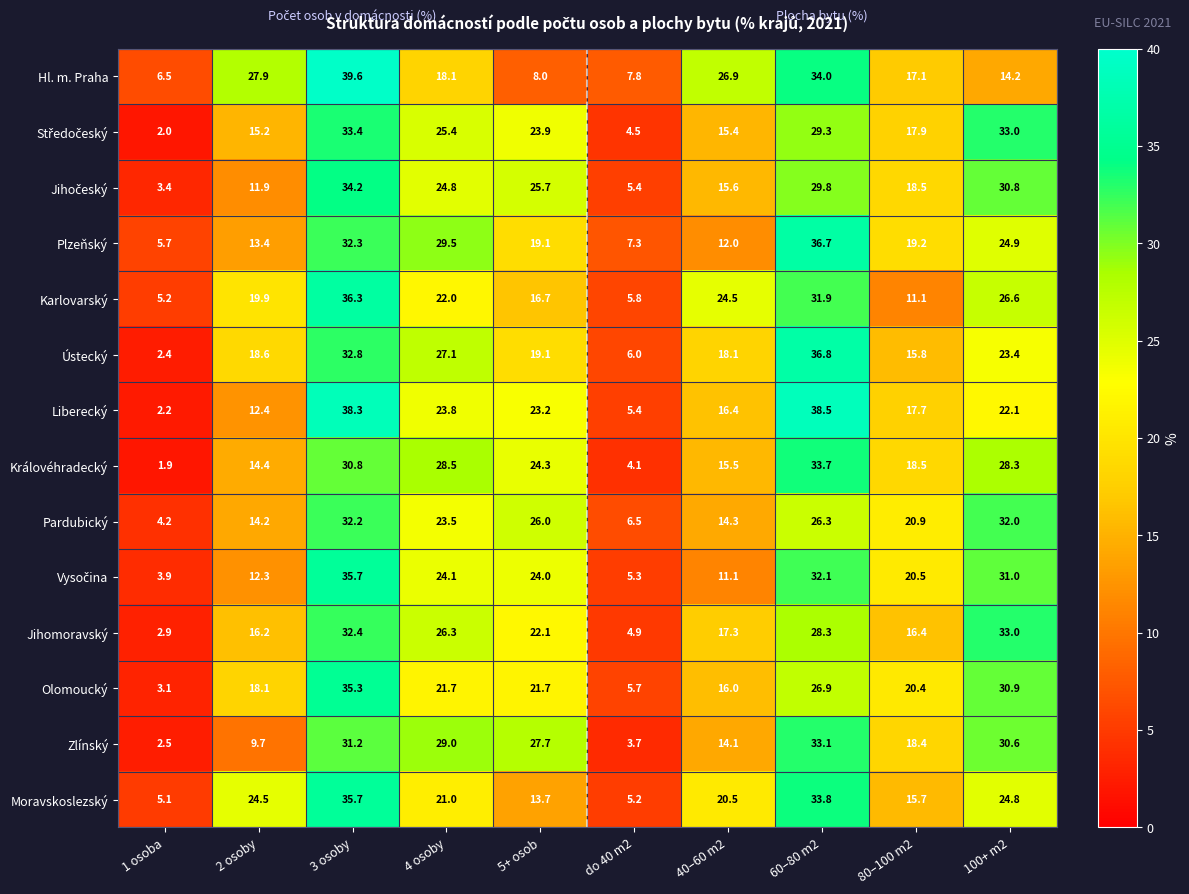

At which category does the chart reach its minimum across all series?

1 osoba